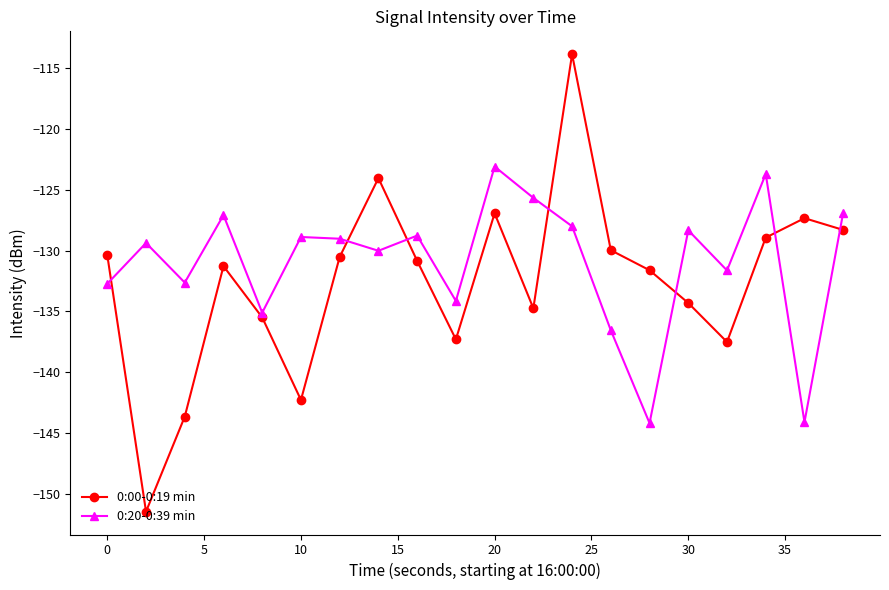

Rank the series by their average value, from lowest to highest.

0:00-0:19 min, 0:20-0:39 min